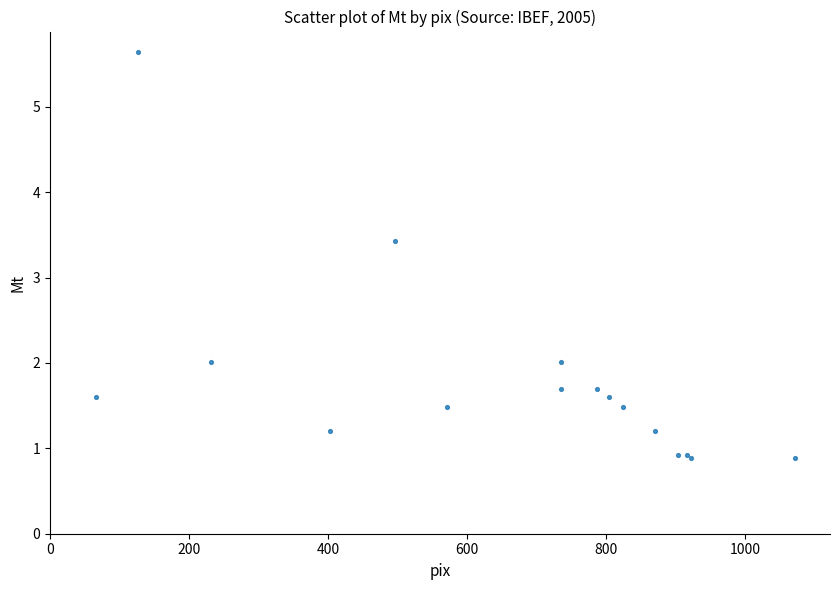

What Y value in the scatter plot is closest to 3?

3.4